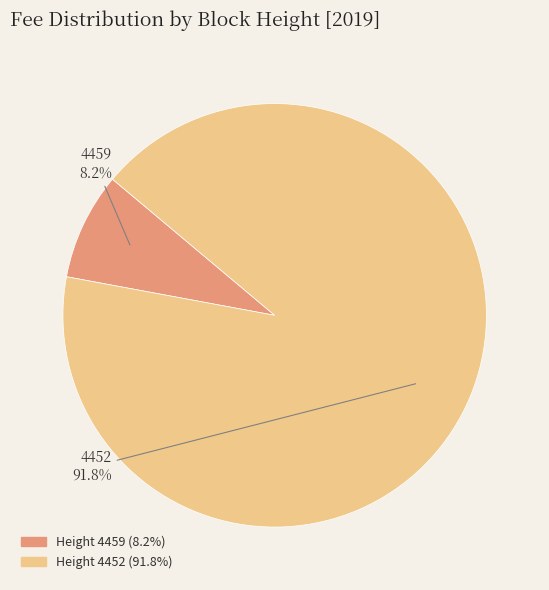

Does any single category account for the majority?

Yes